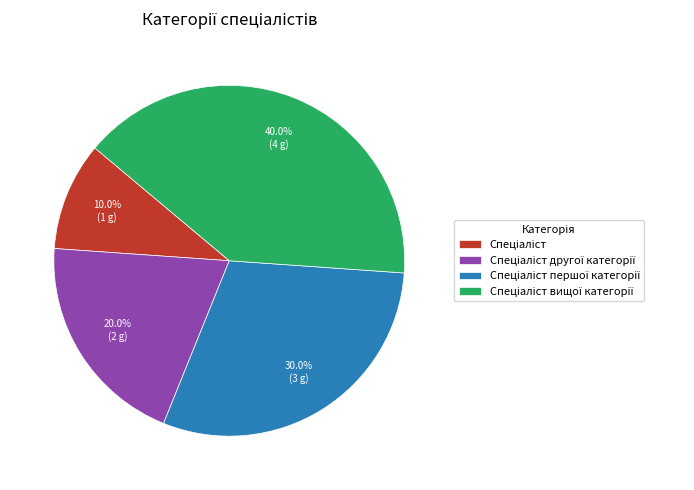

Is there a majority slice in this chart?

No